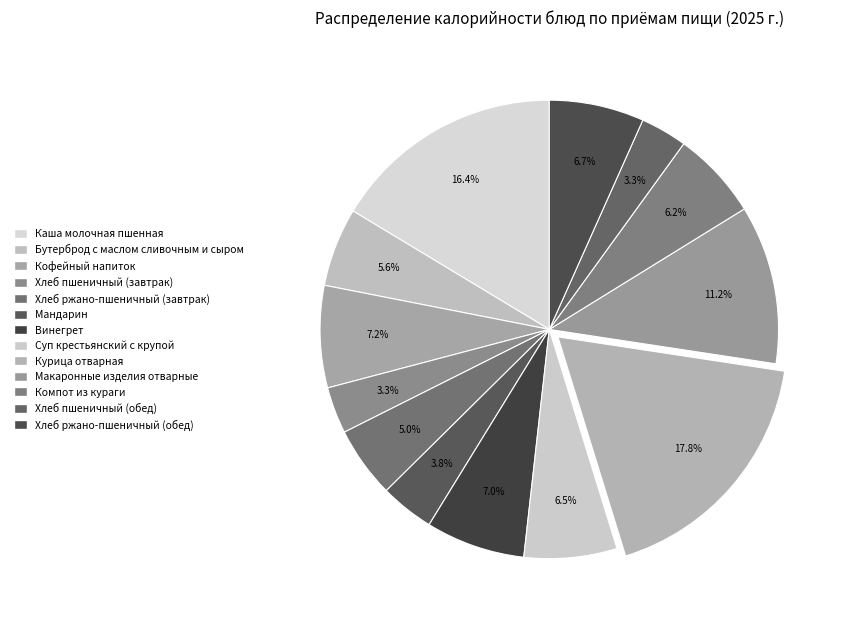

What is the total percentage of Компот из кураги and Хлеб пшеничный (завтрак)?

9.5%